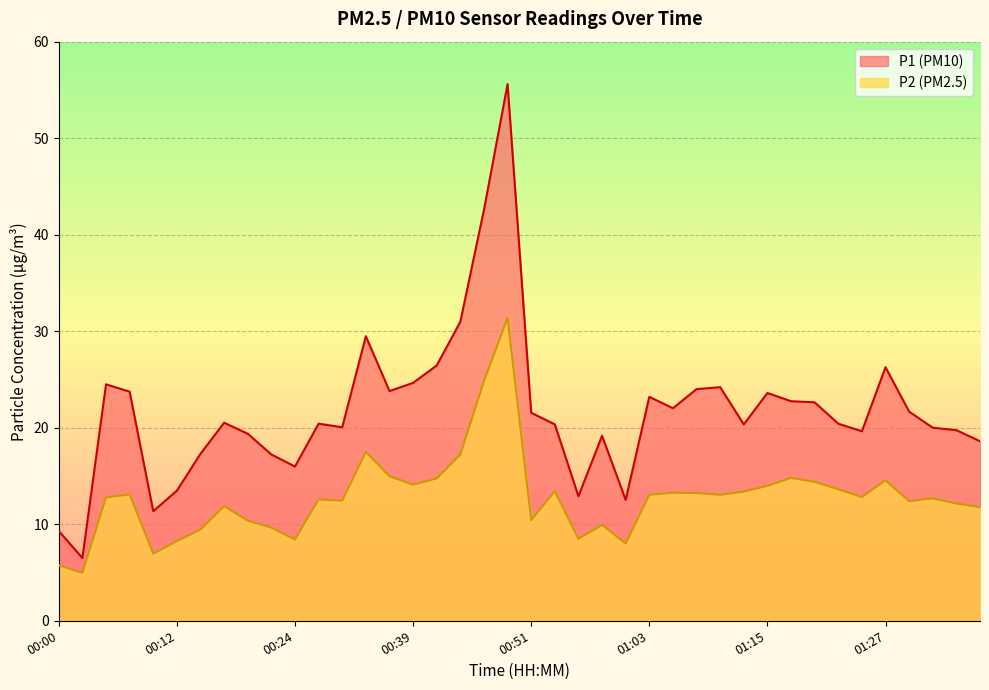

What is the smallest value displayed?

5.0